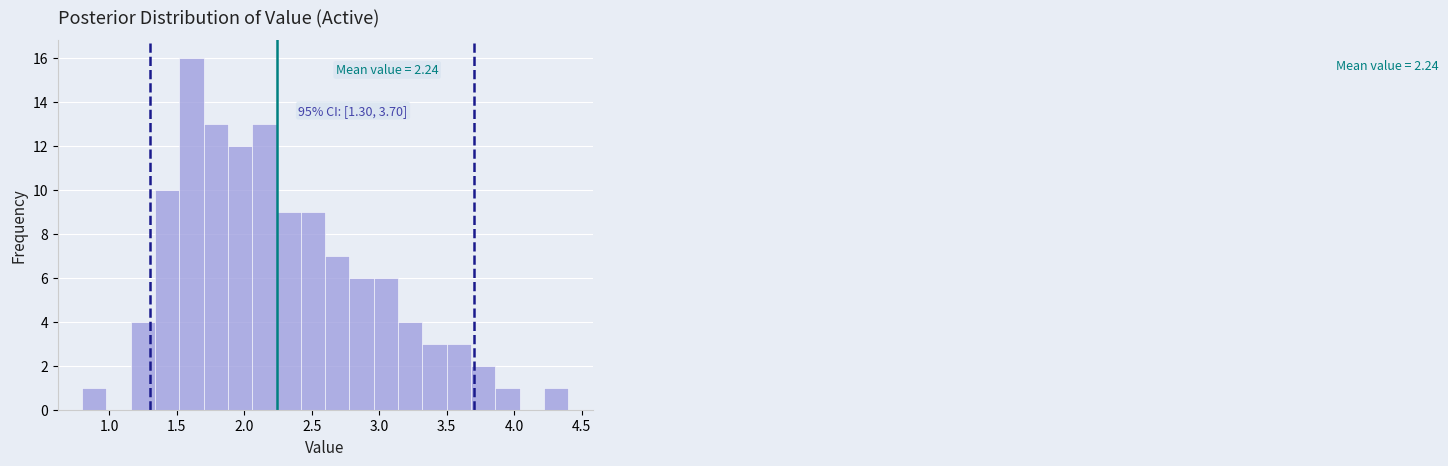

Around what value on the x-axis is the tallest bar? Give the approximate position of its centre, as read against the axis.

1.60